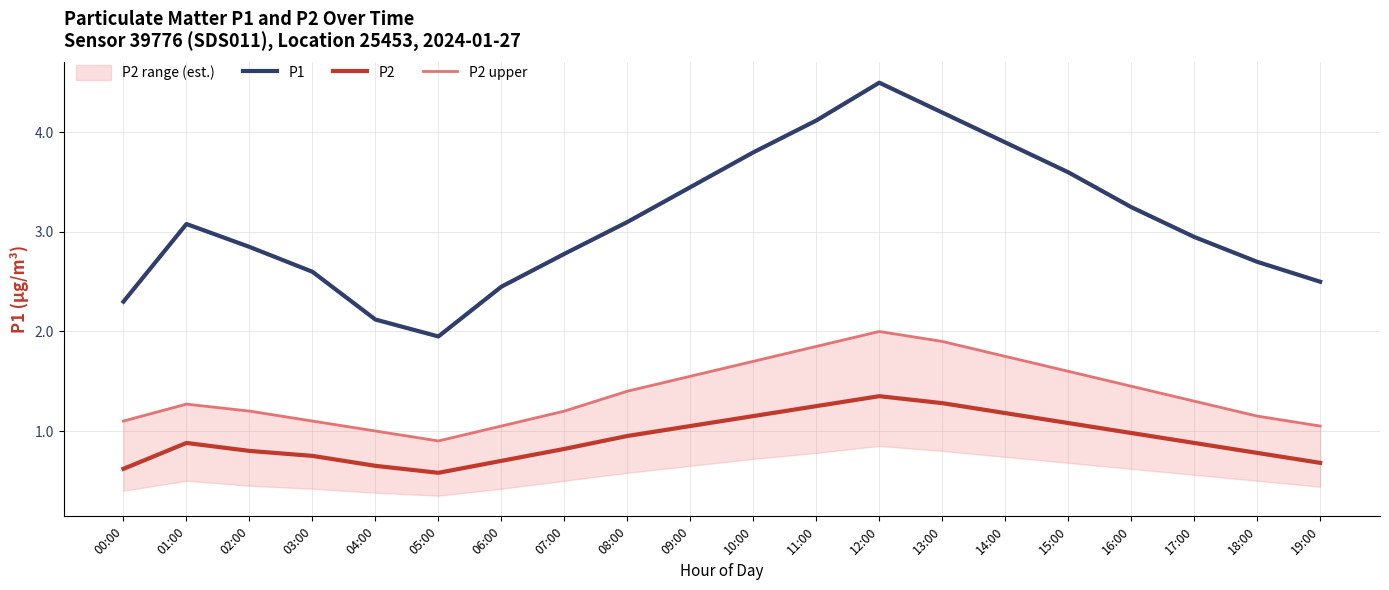

Between 01:00 and 17:00, which series saw the biggest shift?

P1